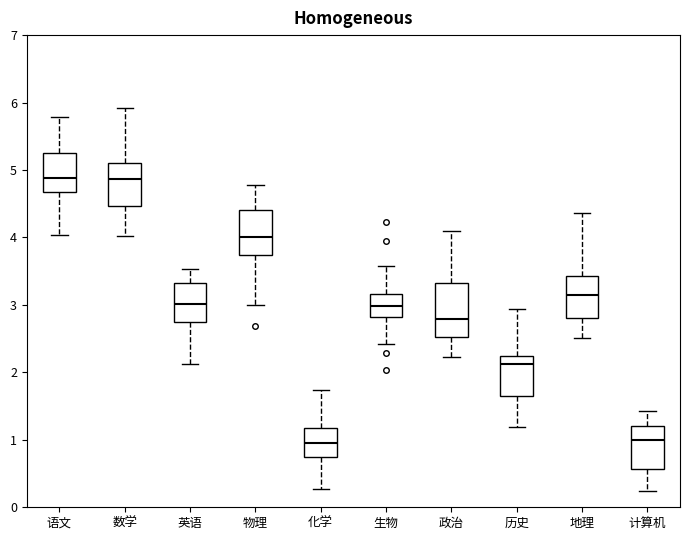

Reading left to right, read every box against the y-axis: the position of its median line, the range the box covers, and the ends of its whiskers. The values are not printed on the chart, so give them approximately, as read against the axis.

语文: median 4.9, box 4.7 to 5.3, whiskers 4.0 to 5.8
数学: median 4.9, box 4.5 to 5.1, whiskers 4.0 to 5.9
英语: median 3.0, box 2.7 to 3.3, whiskers 2.1 to 3.5
物理: median 4.0, box 3.7 to 4.4, whiskers 3.0 to 4.8
化学: median 0.9, box 0.7 to 1.2, whiskers 0.3 to 1.7
生物: median 3.0, box 2.8 to 3.2, whiskers 2.4 to 3.6
政治: median 2.8, box 2.5 to 3.3, whiskers 2.2 to 4.1
历史: median 2.1, box 1.7 to 2.2, whiskers 1.2 to 2.9
地理: median 3.2, box 2.8 to 3.4, whiskers 2.5 to 4.4
计算机: median 1.0, box 0.6 to 1.2, whiskers 0.2 to 1.4